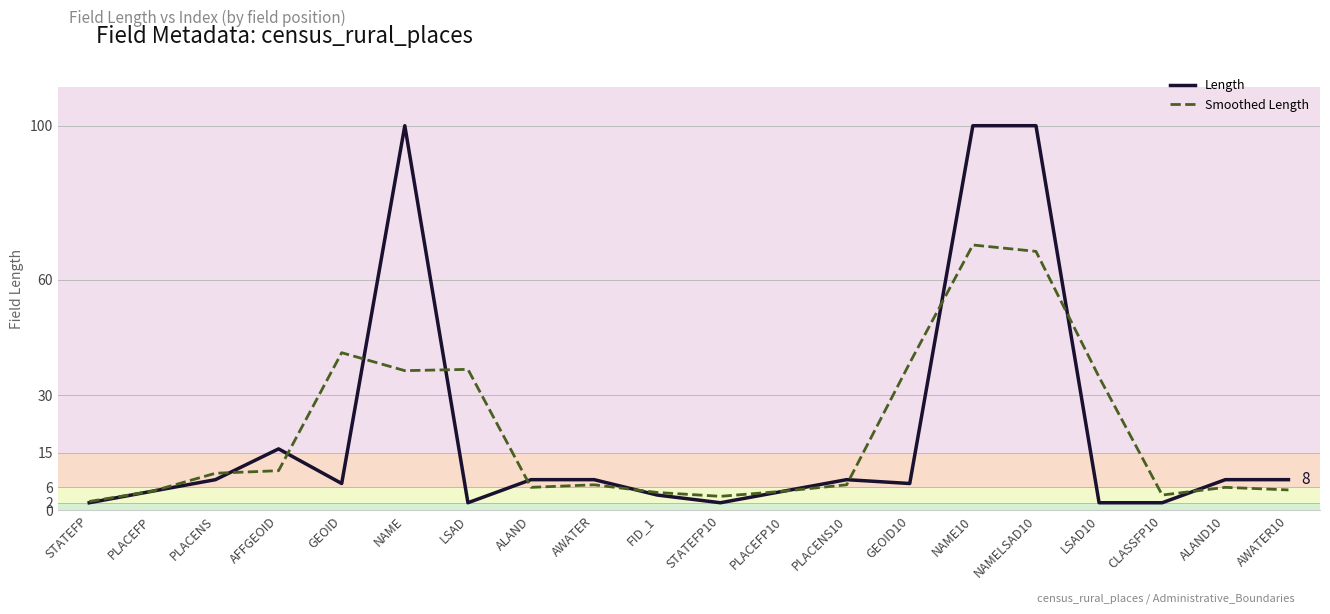

How many lines are shown in the chart?

2